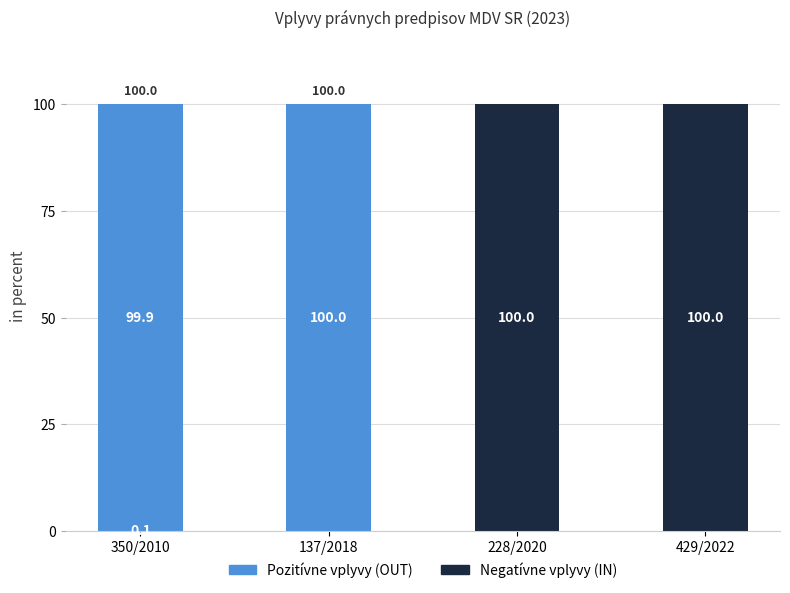

What is the total value across all series at 350/2010?

100.0